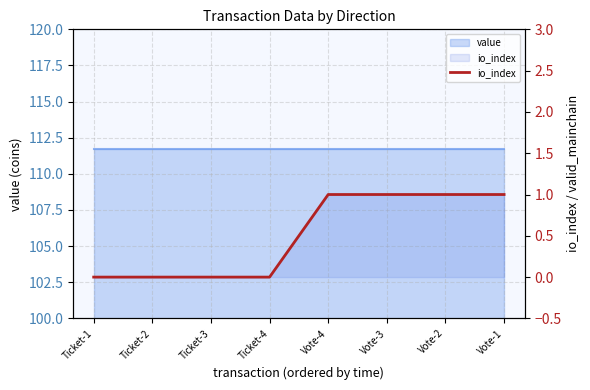

Between Vote-4 and Vote-2, which is larger?

Vote-4